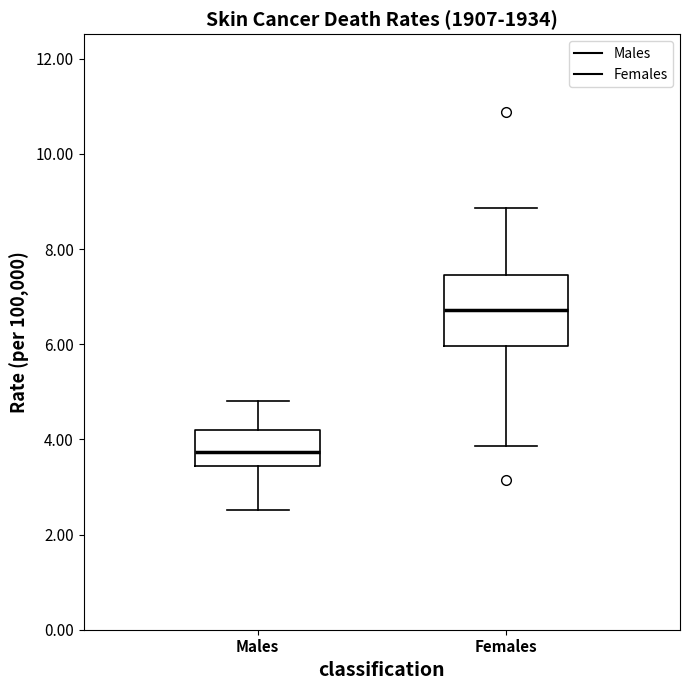

Where is the upper edge of the box for Males on the y-axis? The values are not printed on the chart, so give them approximately, as read against the axis.

4.2